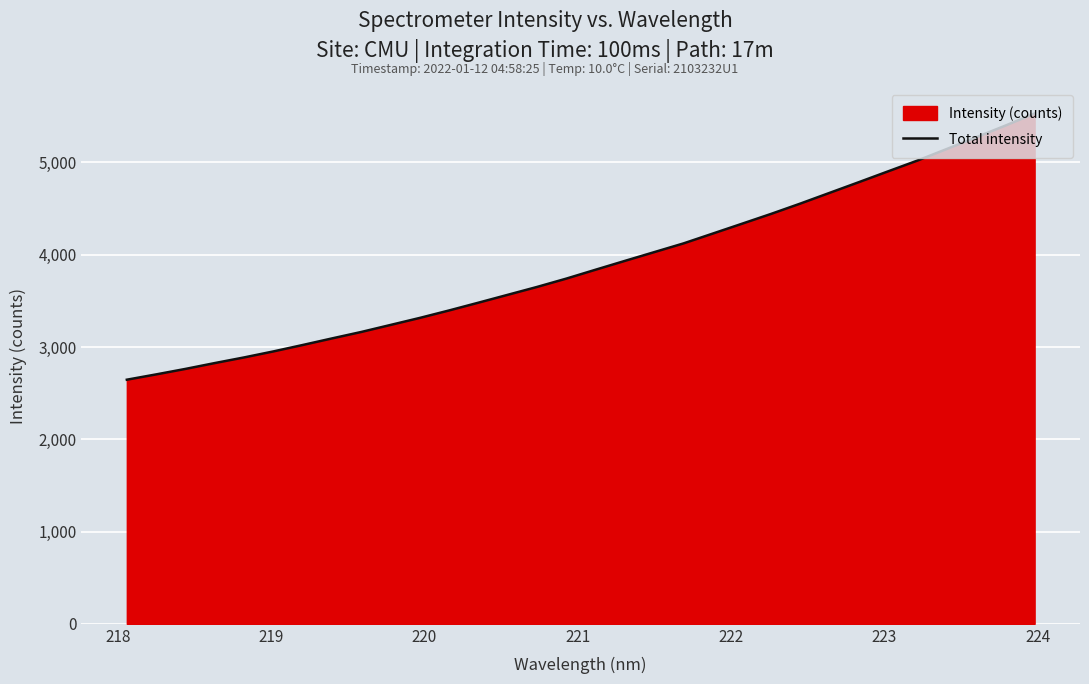

What is the smallest value displayed?

2645.6